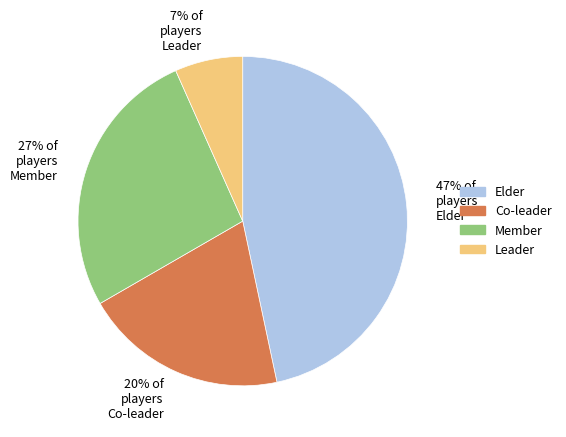

What percentage is the Elder slice, to the nearest percent?

47%